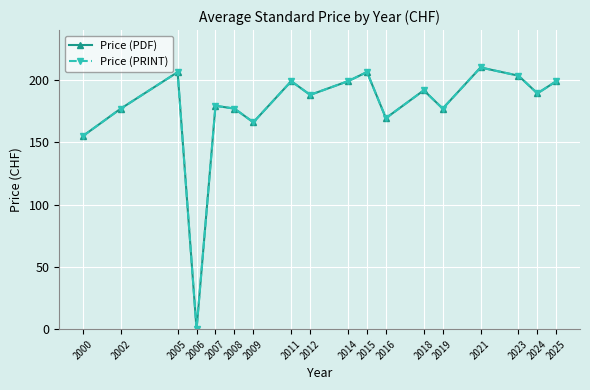

Is this an area chart (filled region under the line)?

No